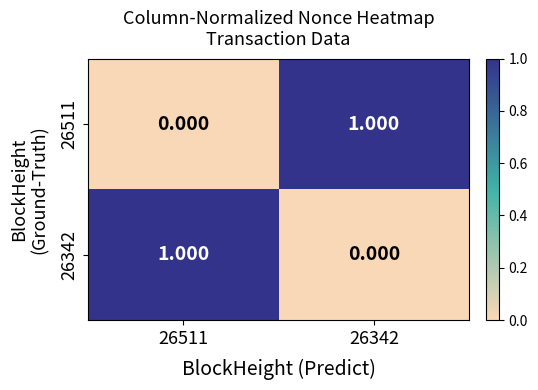

Is the value of 26342 at 26342 greater than the value of 26511 at 26342?

No